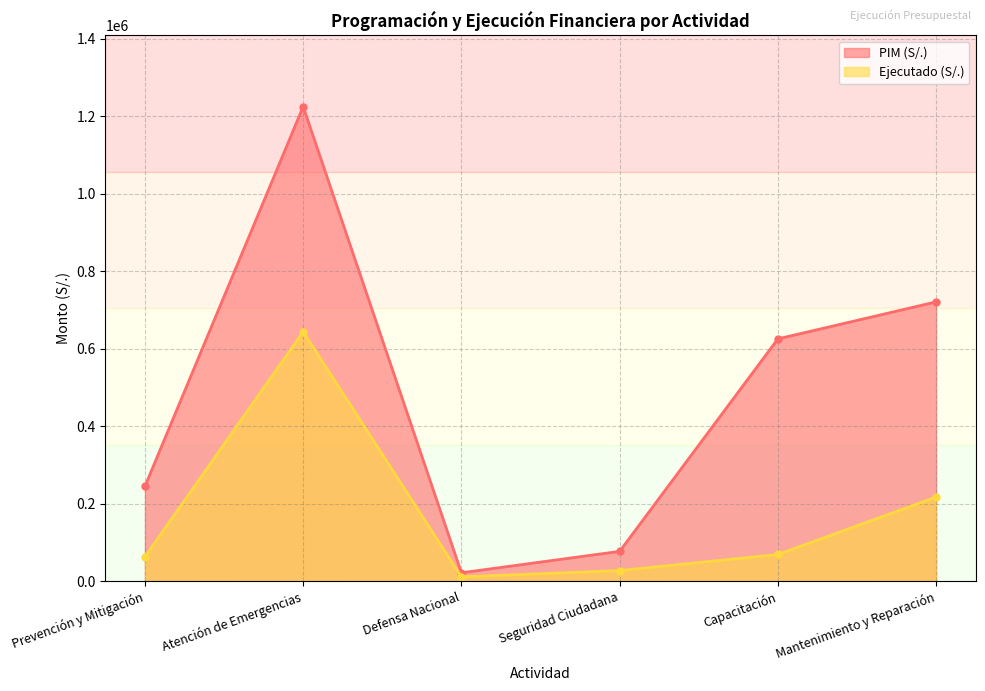

How many lines are shown in the chart?

2